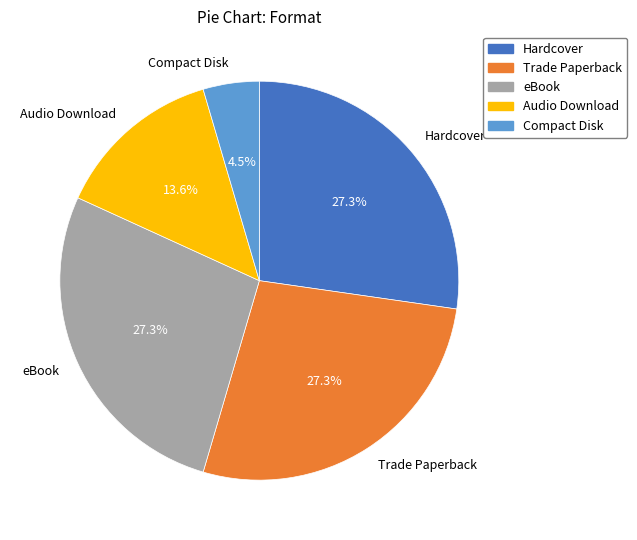

What percentage is the eBook slice, to the nearest percent?

27%